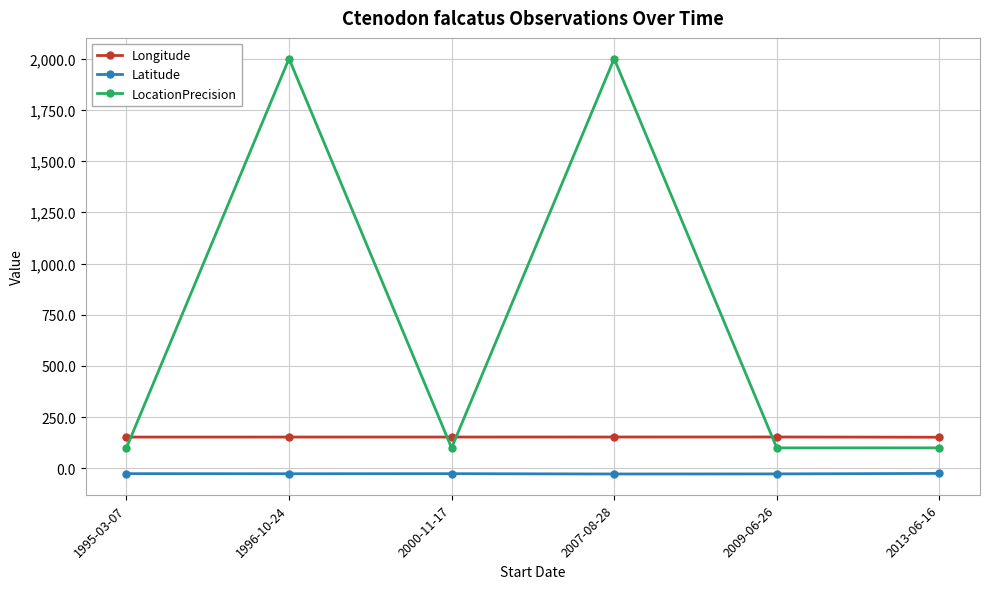

What is the sum of all Longitude values?

916.4